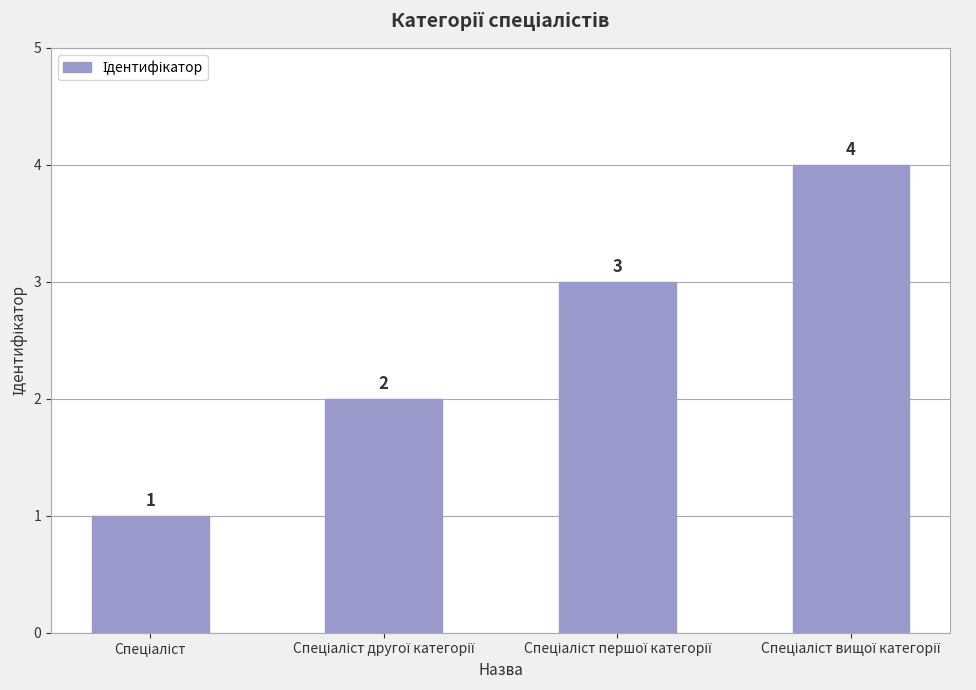

Count the values in the range 2 to 4.

3